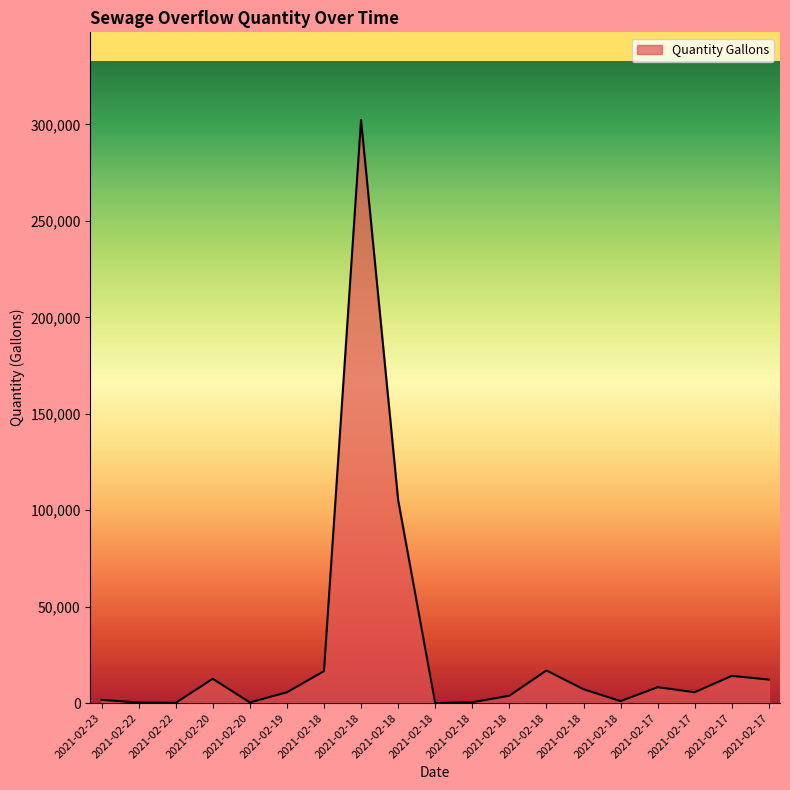

Read the value at 2021-02-18, to the nearest 100.

105300